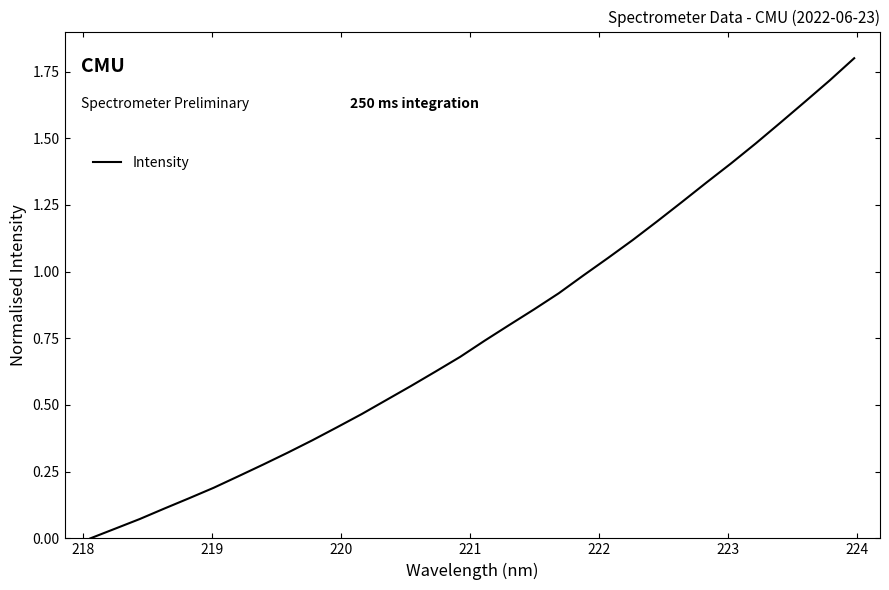

What is the greatest value displayed?

1.8